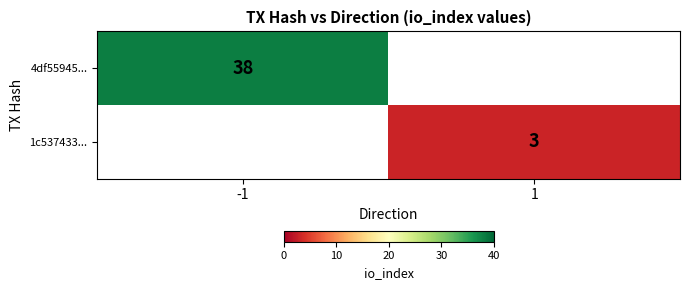

Is it true that 4df55945... equals 38 at -1?

True